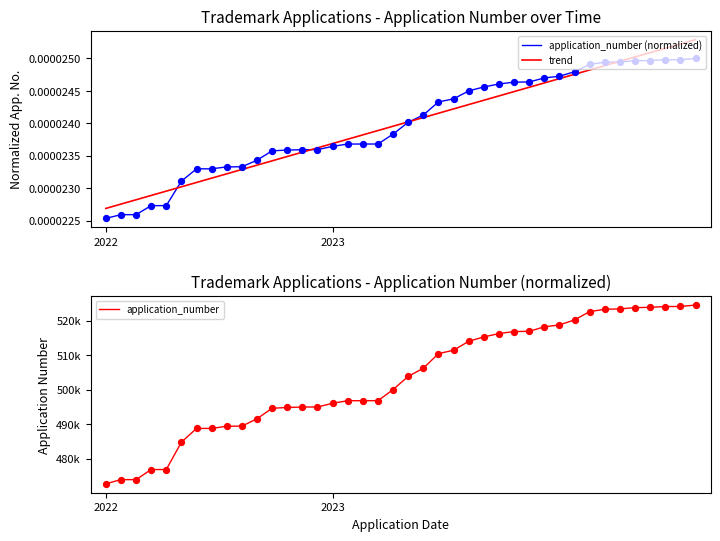

Which series contains the highest Y value?

application_number